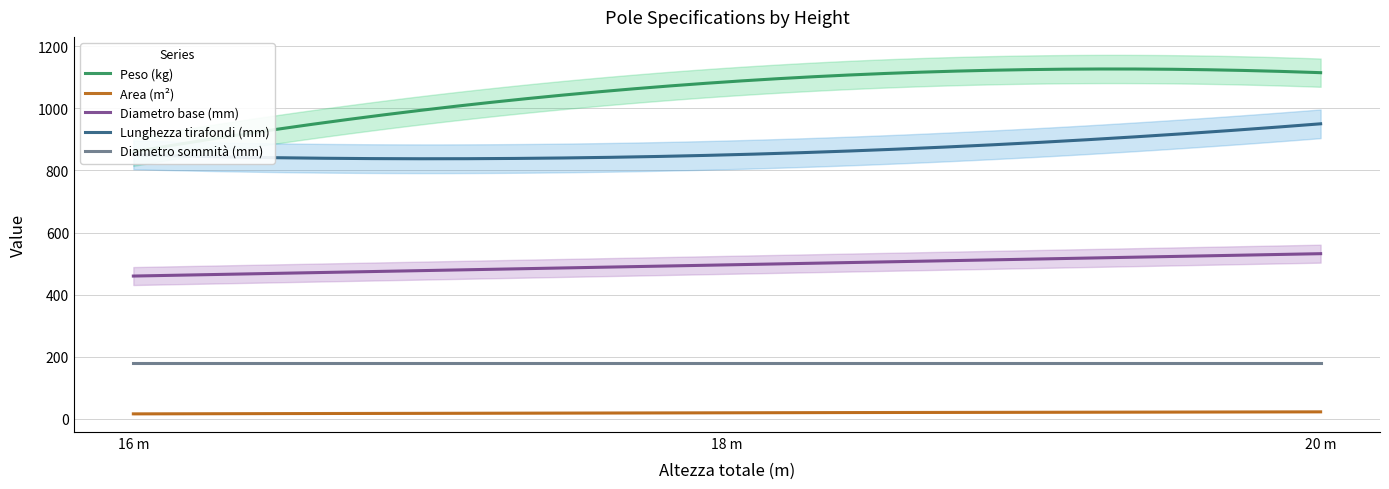

What is the lowest value of the Diametro sommità (mm) series?

180.0